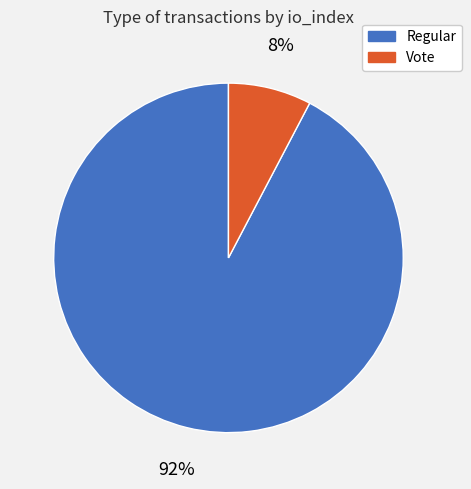

Rank the categories by value from lowest to highest.

Vote, Regular